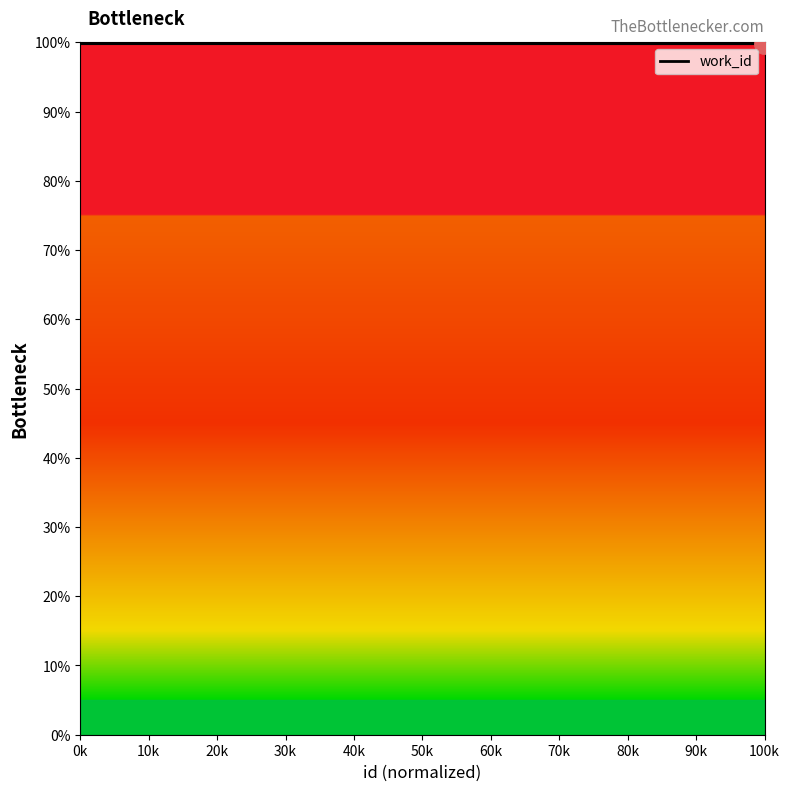

What is the smallest value displayed?

99.8